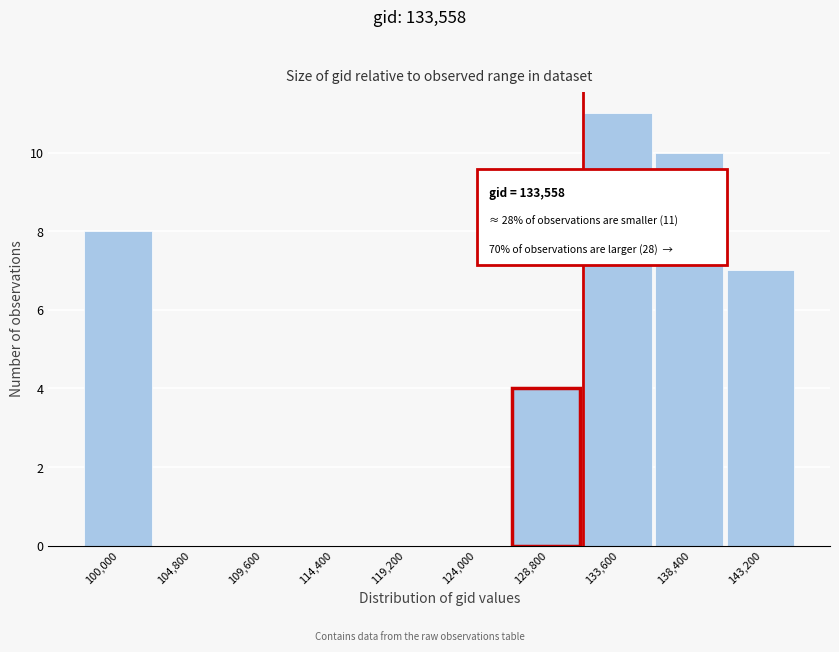

Reading left to right, extract all data points from this chart.

100,000=8	104,800=0	109,600=0	114,400=0	119,200=0	124,000=0	128,800=4	133,600=11	138,400=10	143,200=7